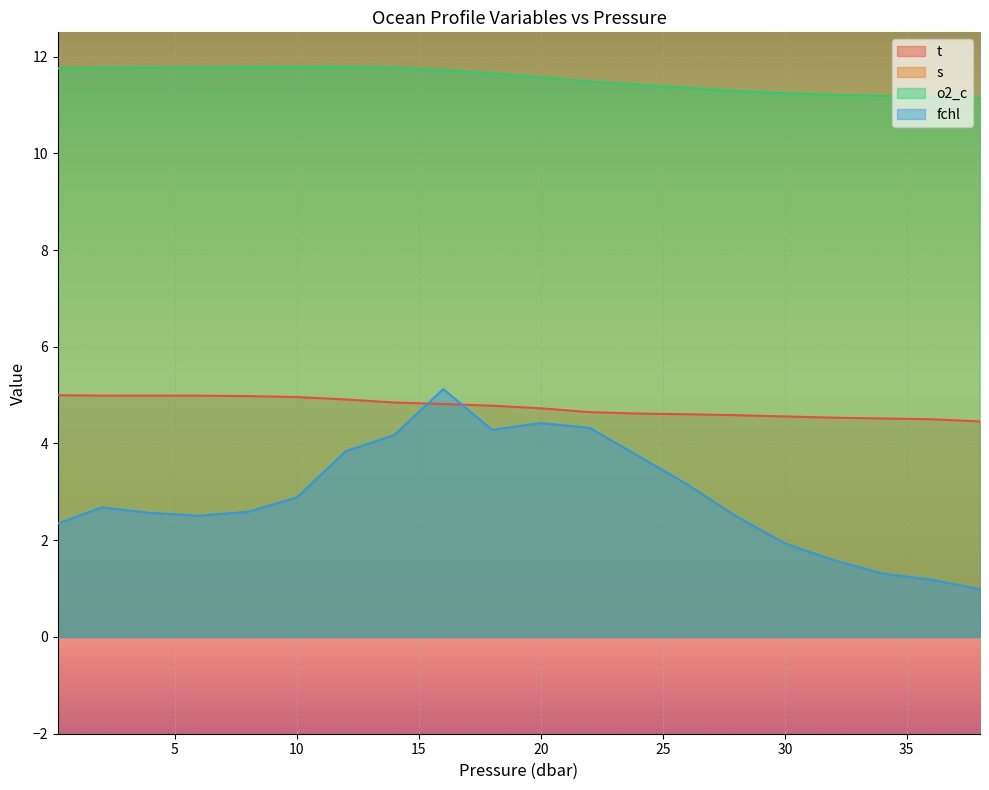

The value of fchl at 10 is 2.9. True or false?

True